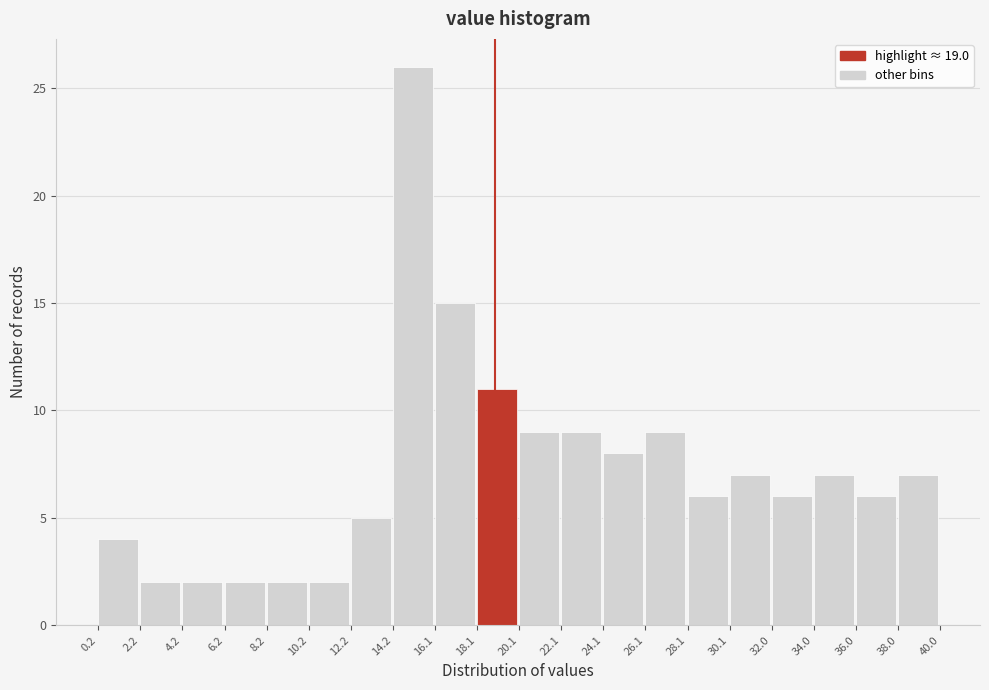

Reading left to right, transcribe this chart: for each bar, give the range it covers on the x-axis and its height. The values are not printed on the chart, so give them approximately, as read against the axis.

0.2 to 2.2: 4
2.2 to 4.2: 2
4.2 to 6.2: 2
6.2 to 8.2: 2
8.2 to 10.2: 2
10.2 to 12.2: 2
12.2 to 14.2: 5
14.2 to 16.1: 26
16.1 to 18.1: 15
18.1 to 20.1: 11
20.1 to 22.1: 9
22.1 to 24.1: 9
24.1 to 26.1: 8
26.1 to 28.1: 9
28.1 to 30.1: 6
30.1 to 32.0: 7
32.0 to 34.0: 6
34.0 to 36.0: 7
36.0 to 38.0: 6
38.0 to 40.0: 7